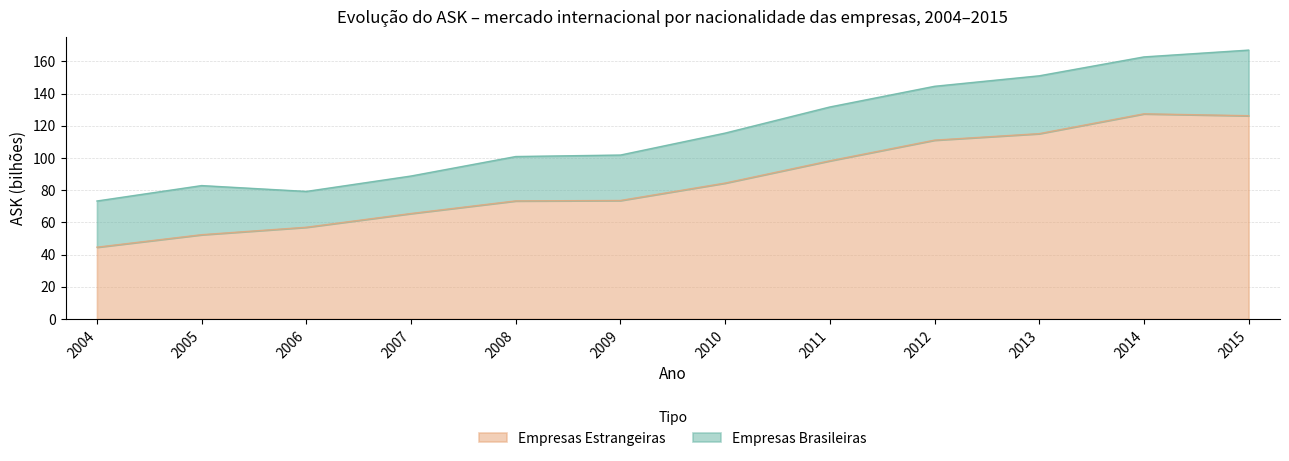

How many categories are shown in the chart?

12